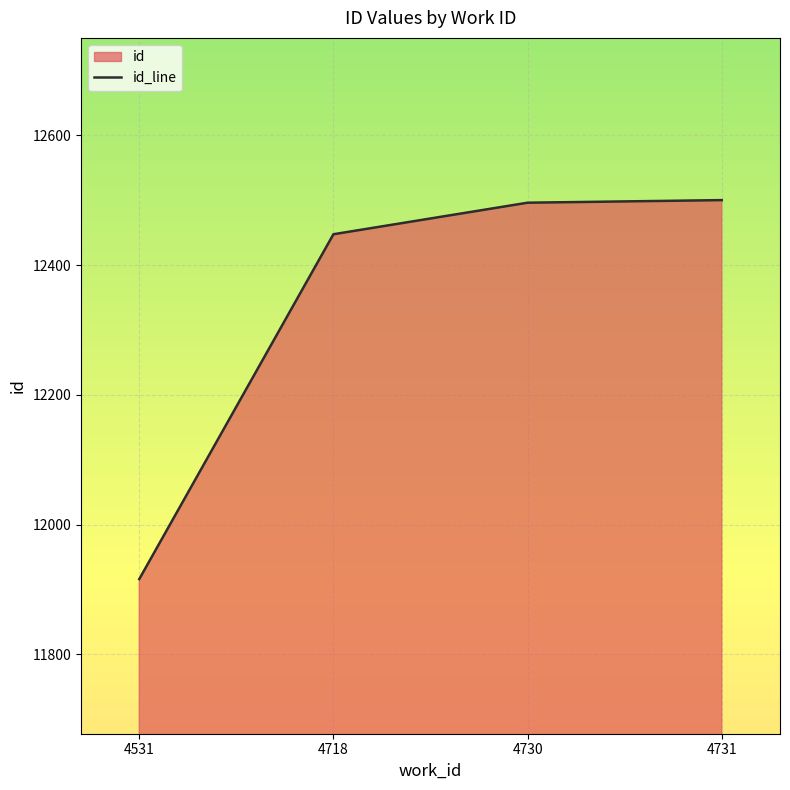

What is the difference between the second highest and minimum values?

580.0